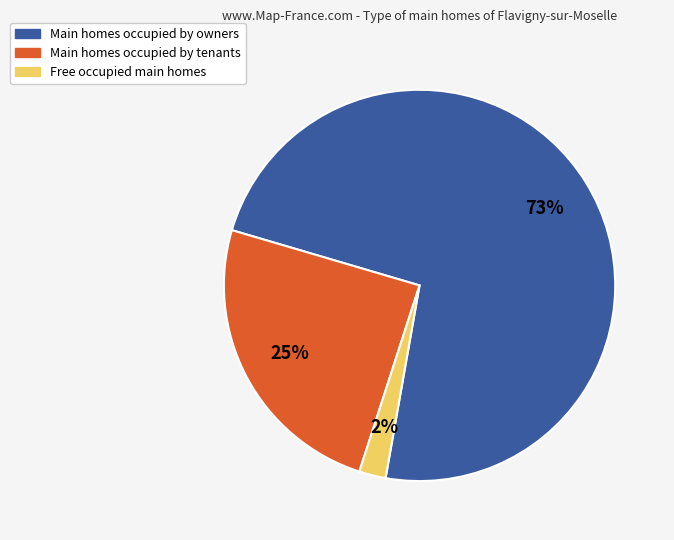

To the nearest percent, what is the difference between the largest and smallest slice percentages?

71%